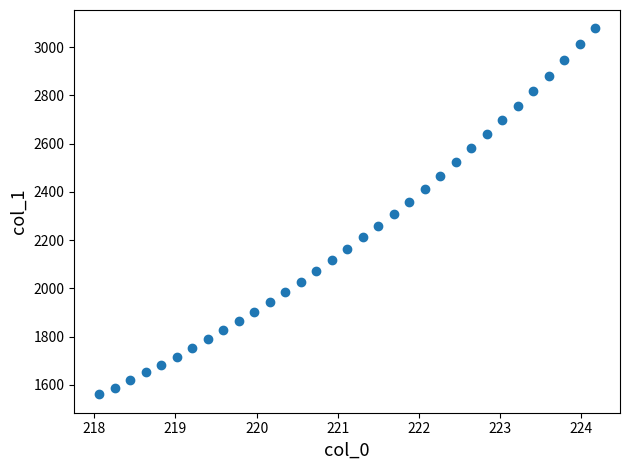

What is the range of X values (max minus min)?

6.1